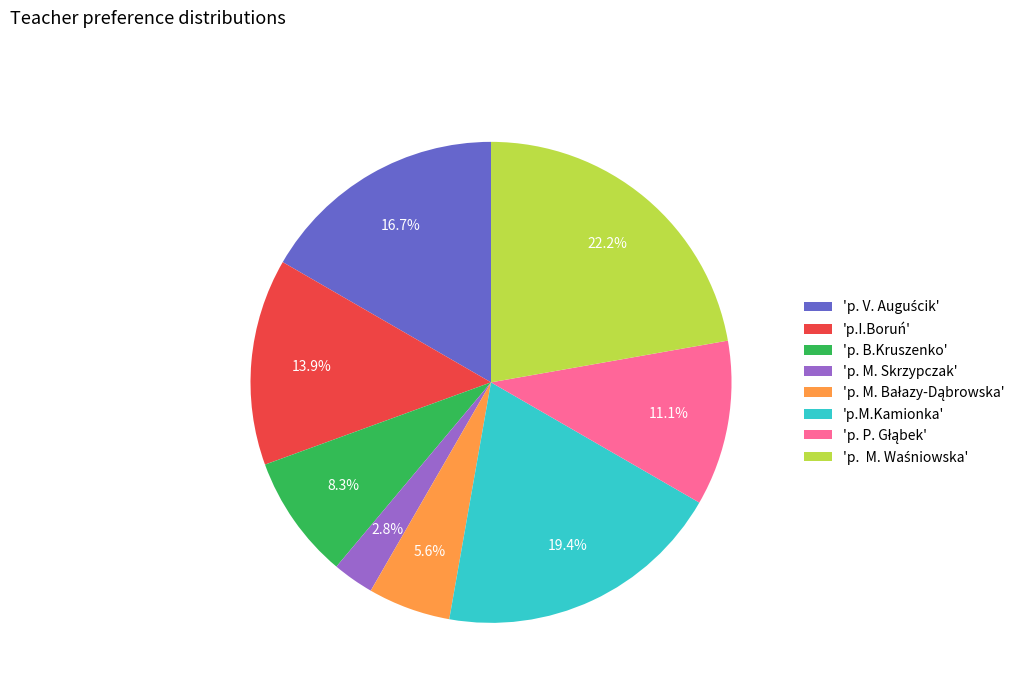

What is the ratio of the value at 'p. B.Kruszenko' to the value at 'p. M. Skrzypczak'?

3.0